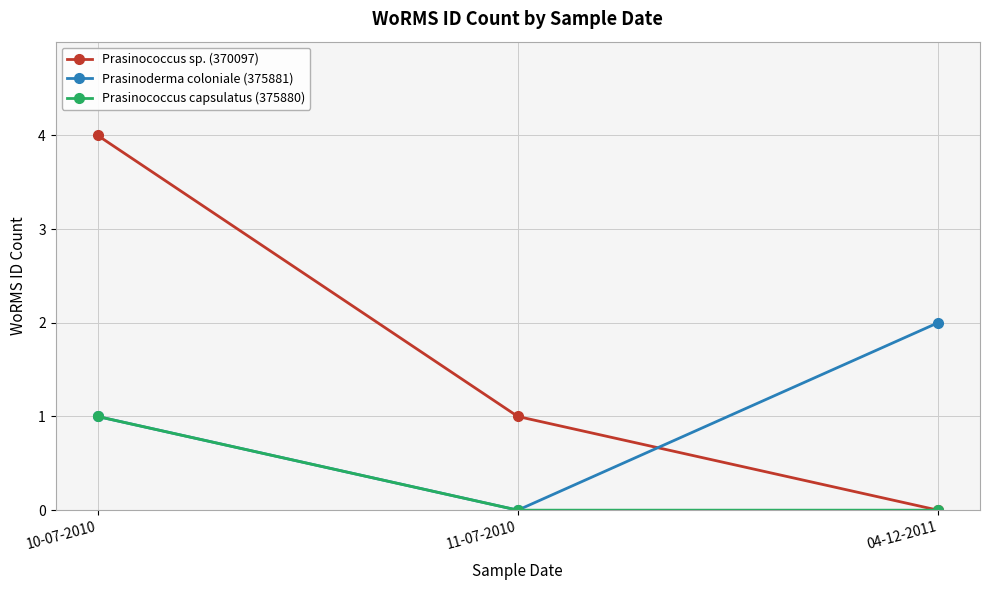

At which label does Prasinoderma coloniale (375881) reach its peak?

04-12-2011